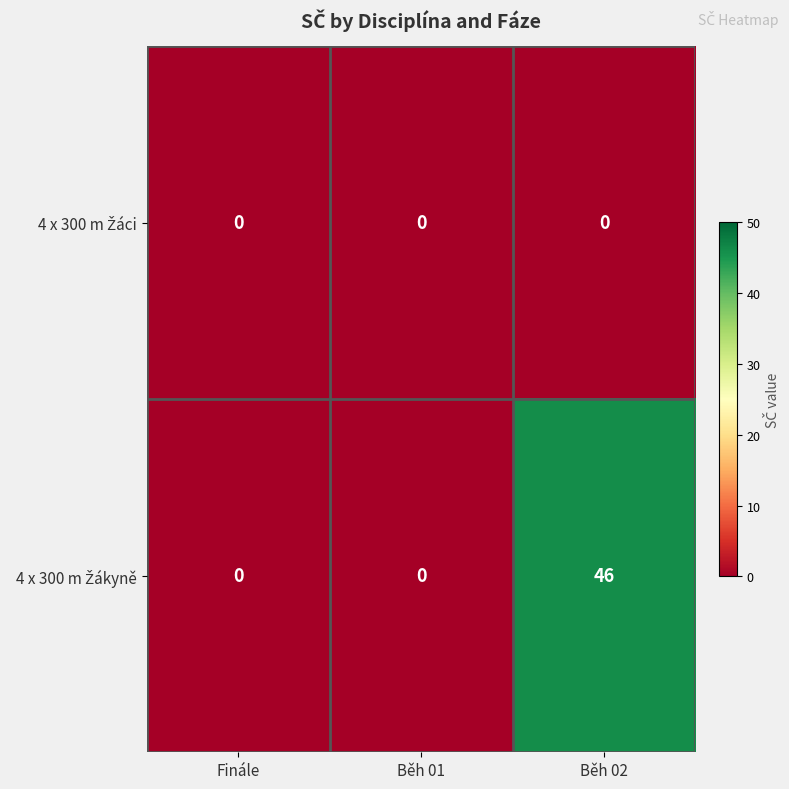

What is the maximum value shown in the chart?

46